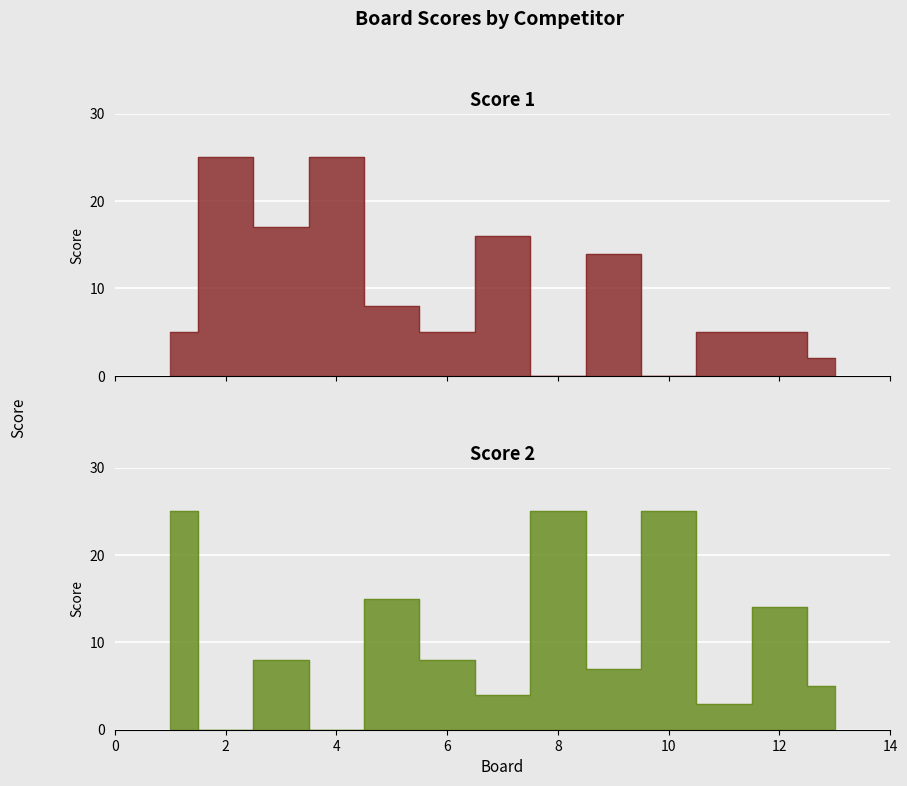

True or false: Score 2 has more than 0 points higher than both neighbors.

True